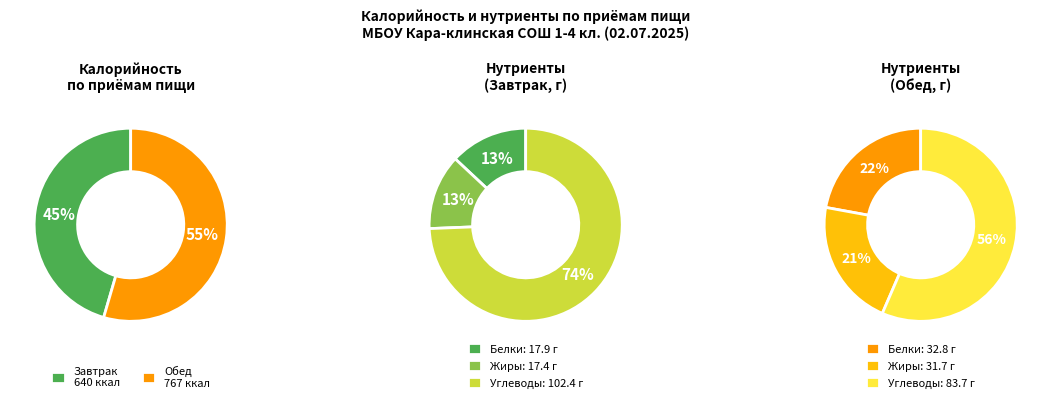

Rank the categories by value from lowest to highest.

Завтрак, Обед